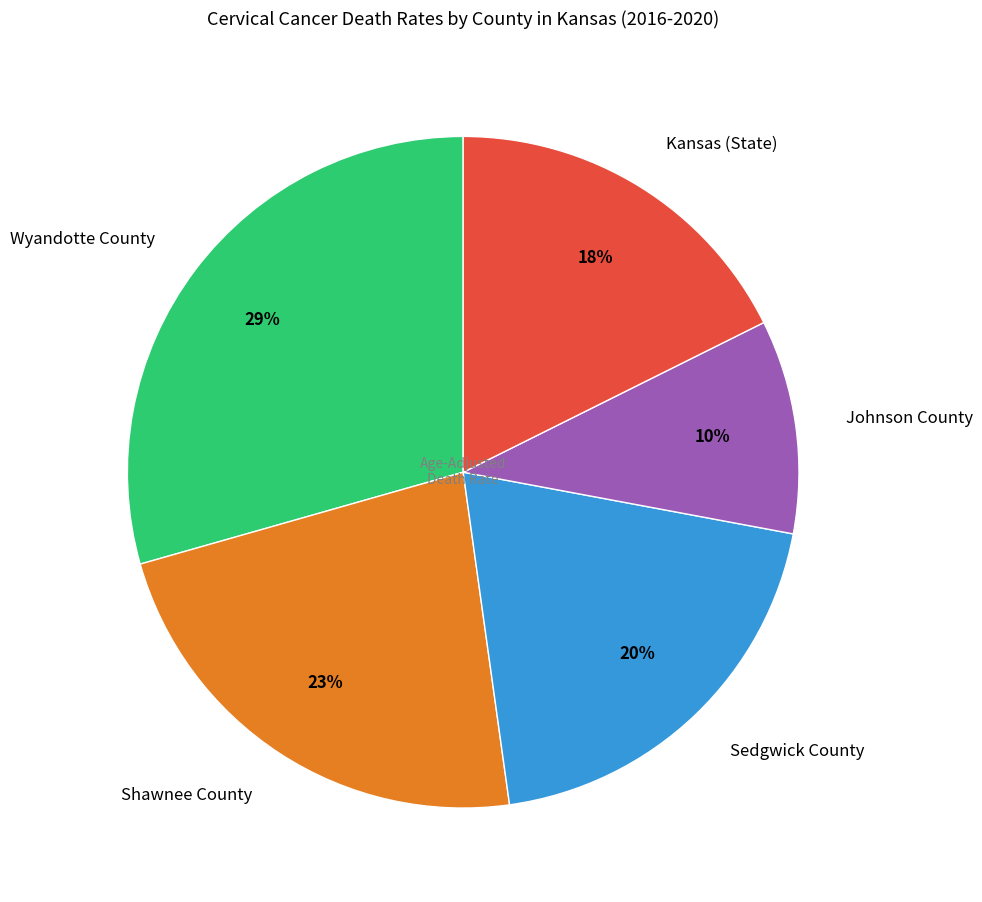

Between Wyandotte County and Johnson County, which is larger?

Wyandotte County